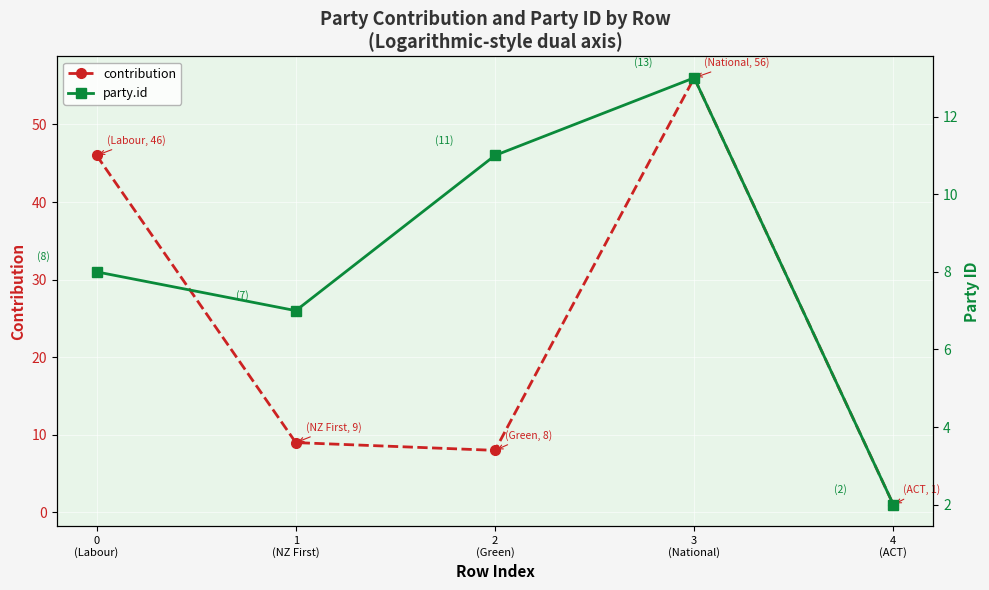

At which label is contribution closest to 28?

0
(Labour)